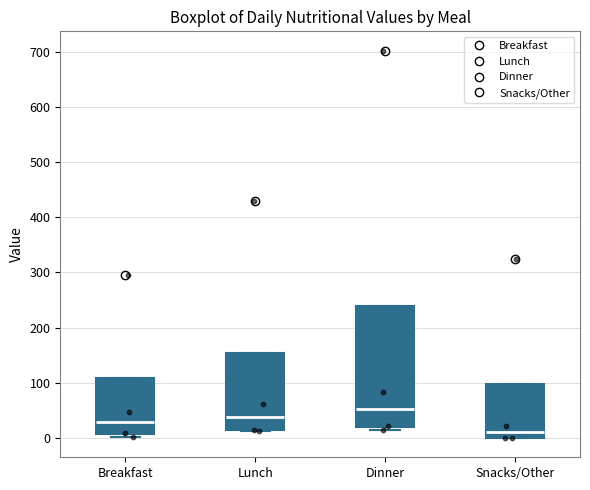

Where is the upper edge of the box for Lunch on the y-axis? The values are not printed on the chart, so give them approximately, as read against the axis.

150